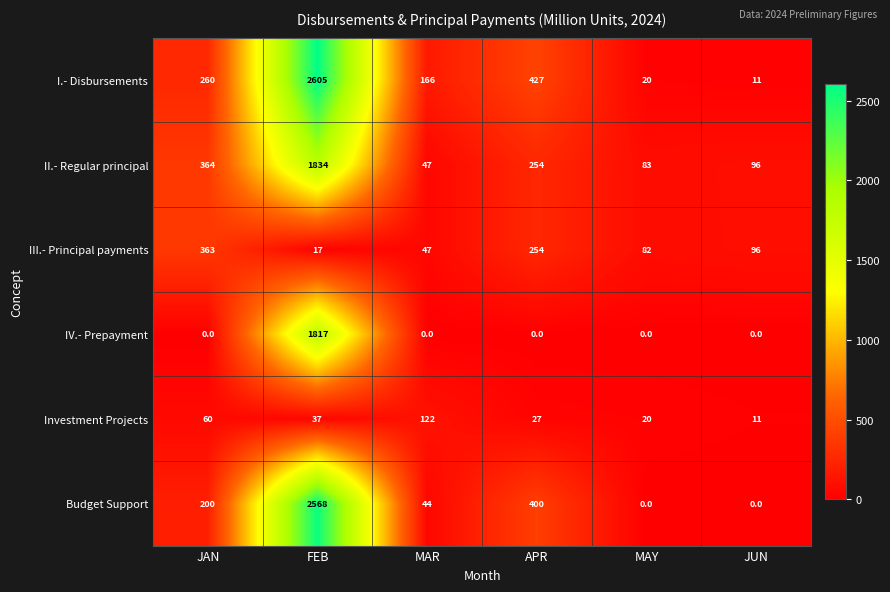

What is the sum of the I.- Disbursements values at FEB and JUN?

2616